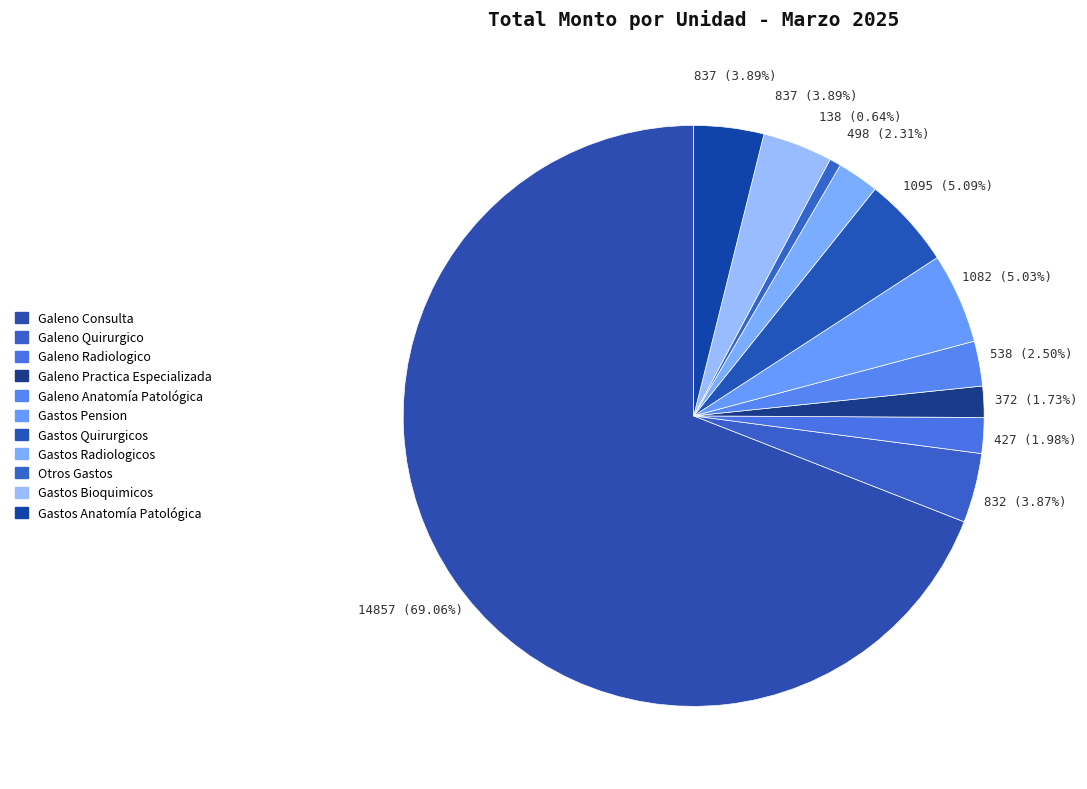

To the nearest percent, what percentage of the pie is Galeno Anatomía Patológica?

3%